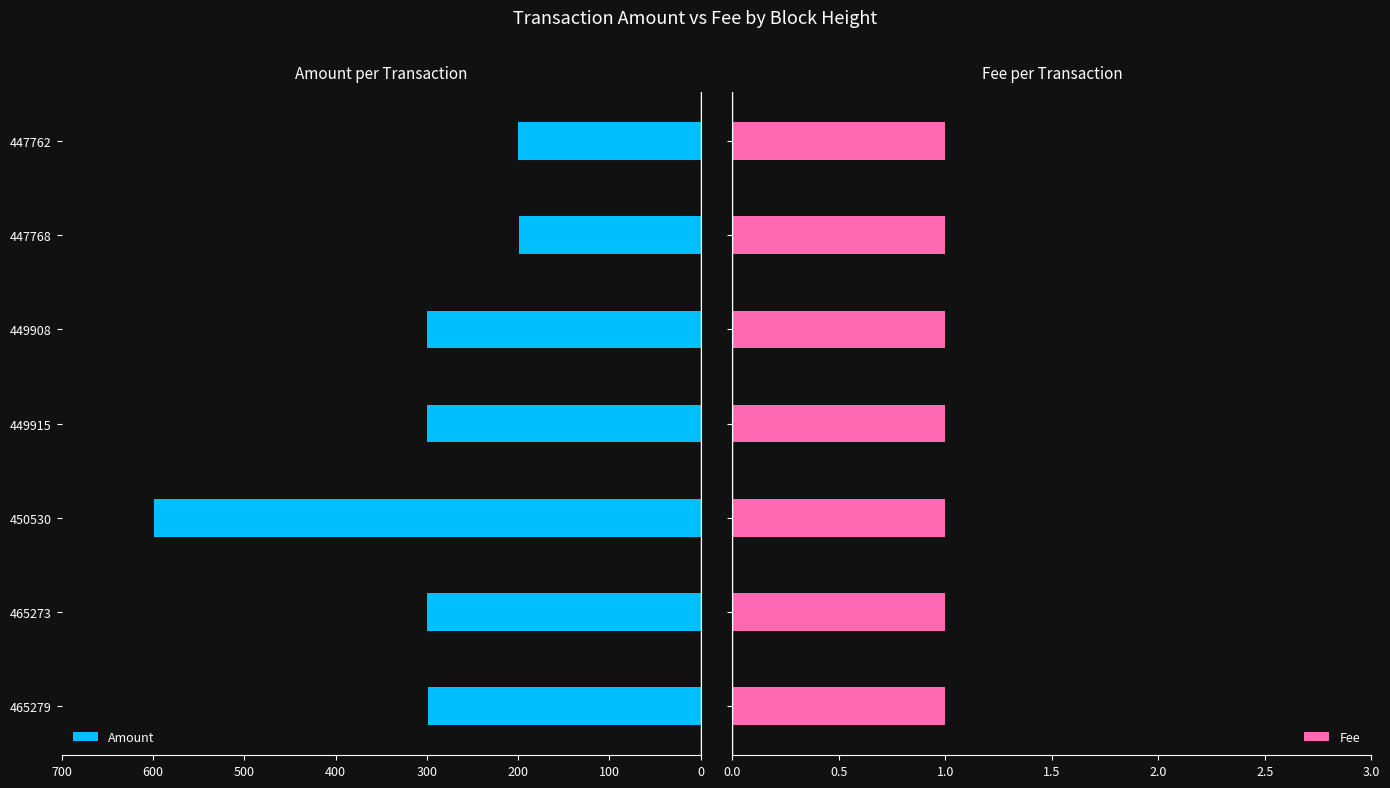

Are the bars horizontal?

Yes